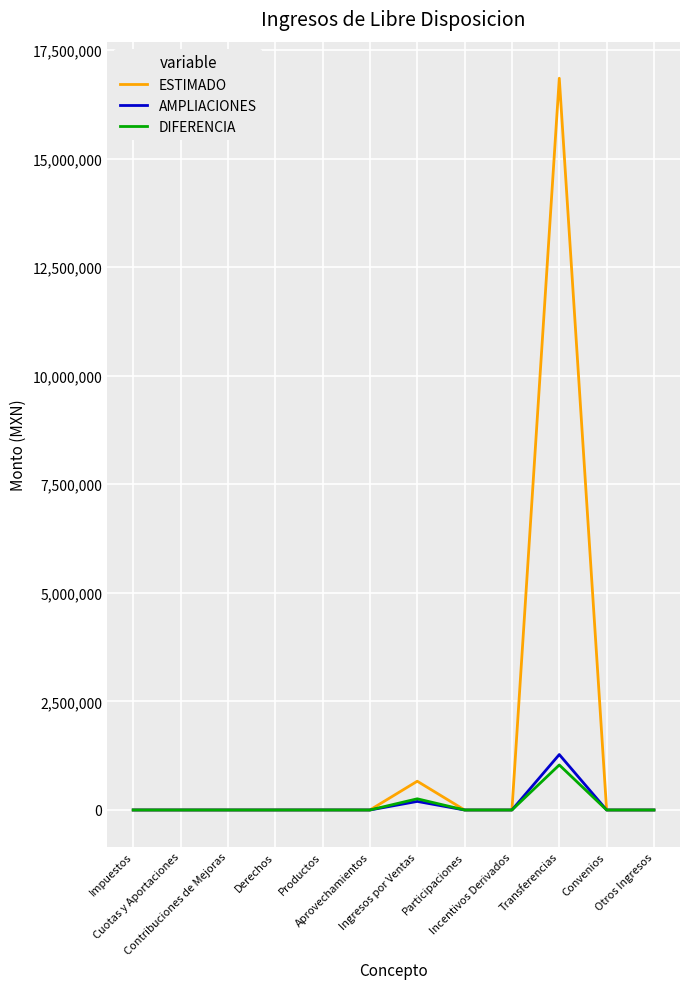

The AMPLIACIONES series shows 0.0 at Contribuciones de Mejoras. True or false?

True